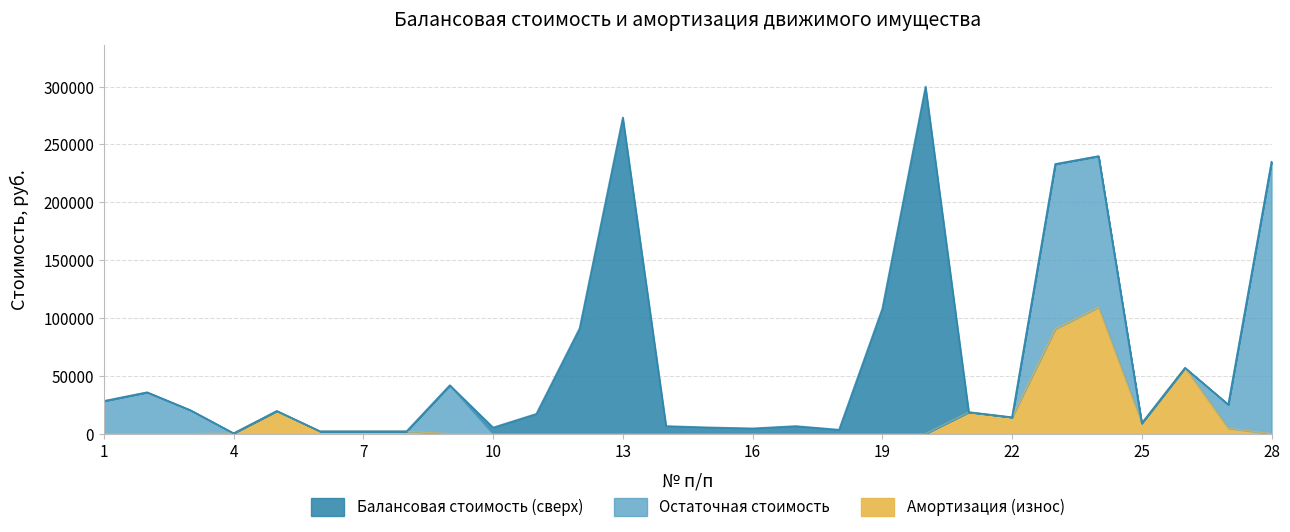

What is the total value across all series at 3?

20347.0